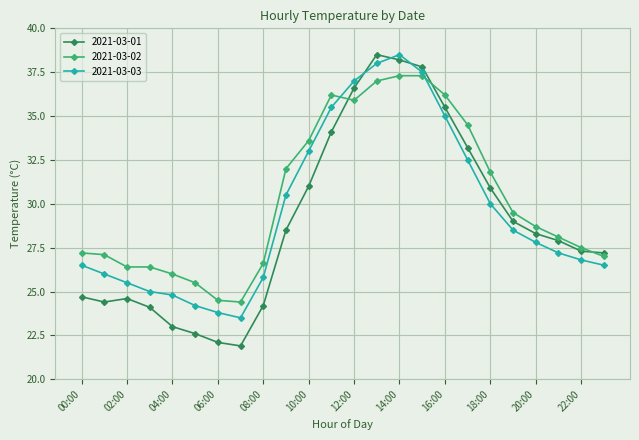

Which series ends up on top after the final intersection of 2021-03-01 and 2021-03-03?

2021-03-01